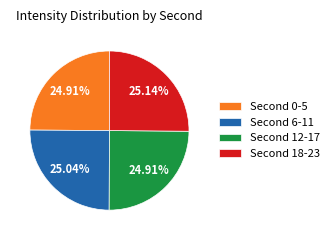

Is there any slice that represents more than half of the pie?

No